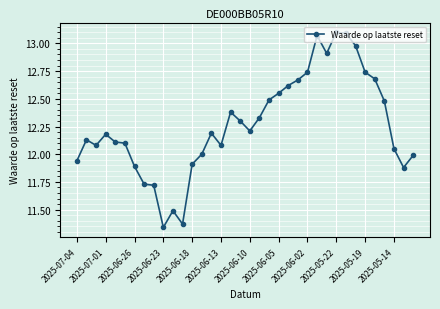

What is the difference between the maximum and minimum values?

1.8